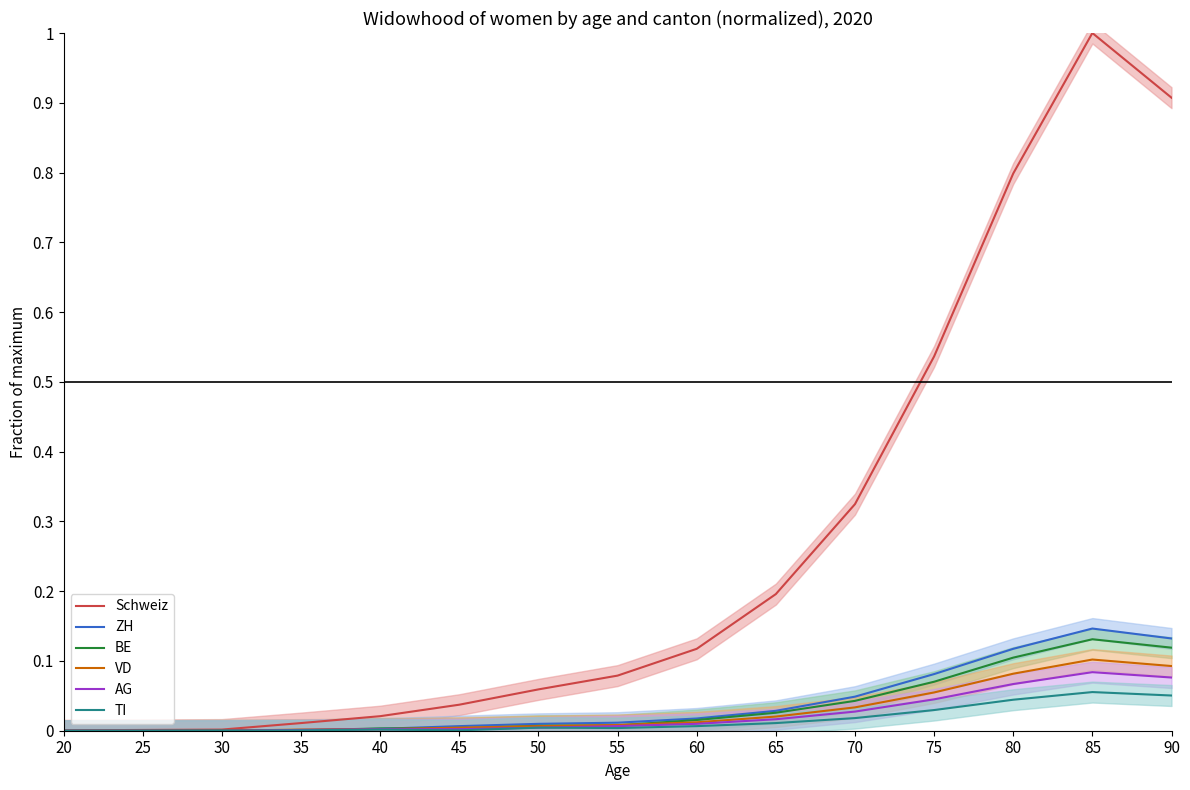

The AG series shows 0.0 at 45. True or false?

True